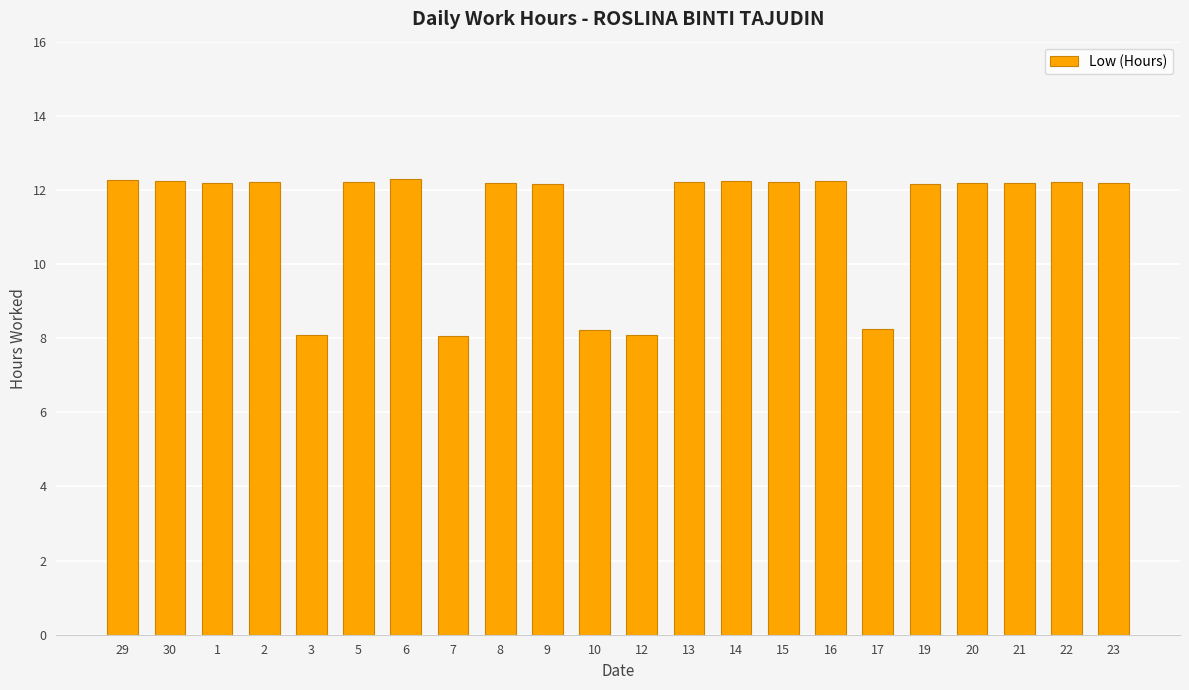

True or false: the data shows 12.2 at 20.

True